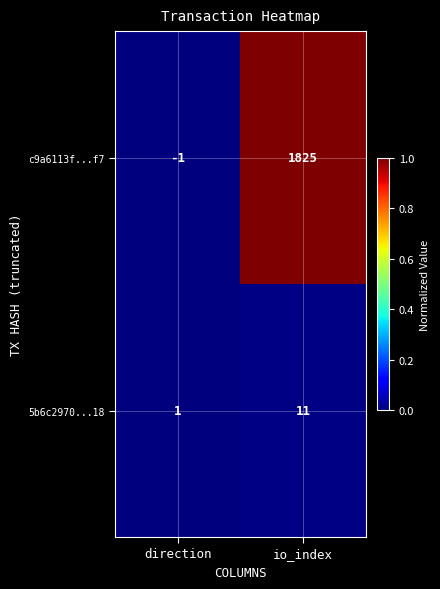

Which category has the lowest value across all series?

direction